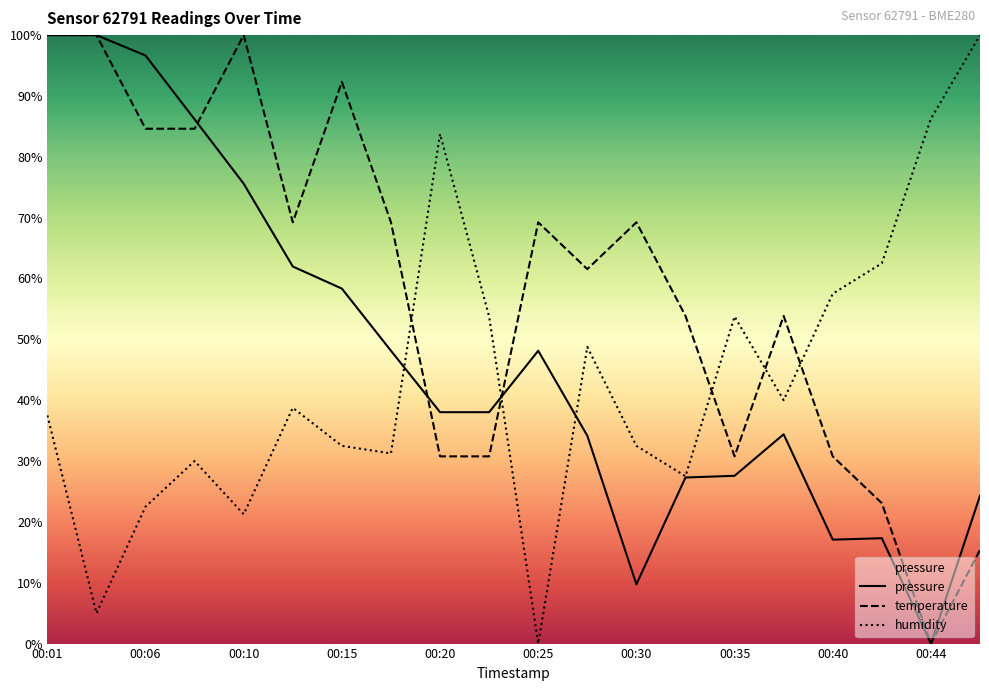

What is the difference between the second highest and minimum values in the temperature series?

100.0